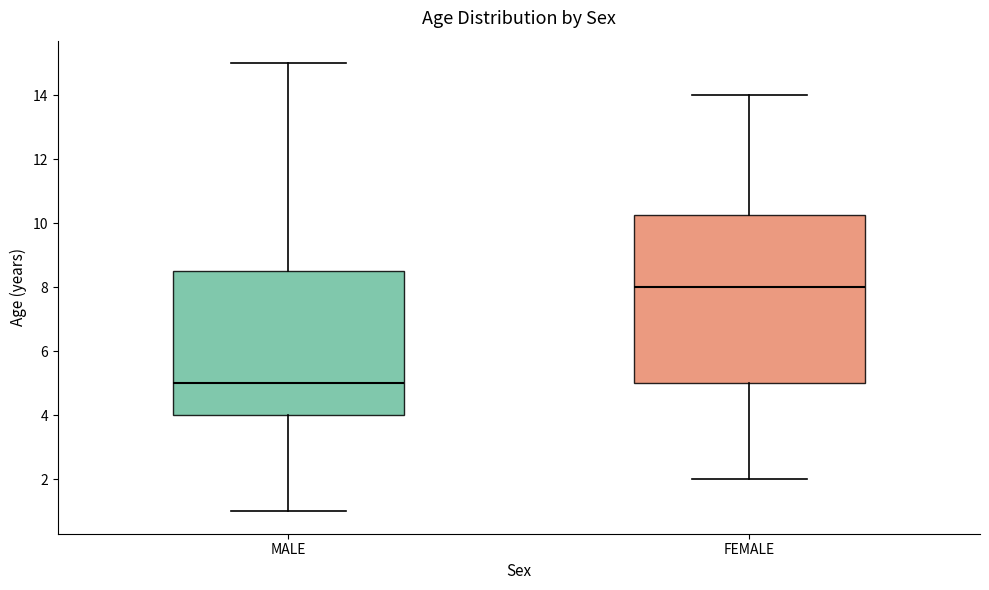

Which box's median line is the lowest?

MALE